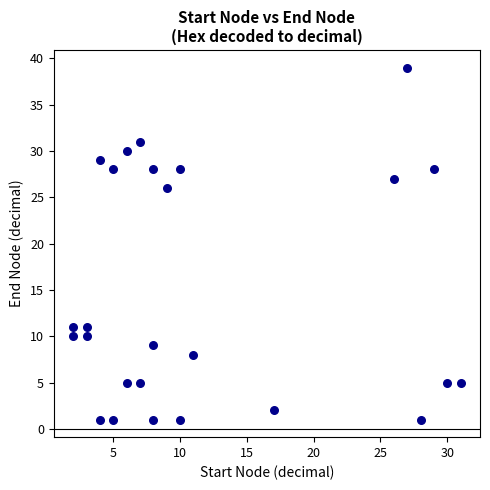

What Y value in the scatter plot is closest to 20?

26